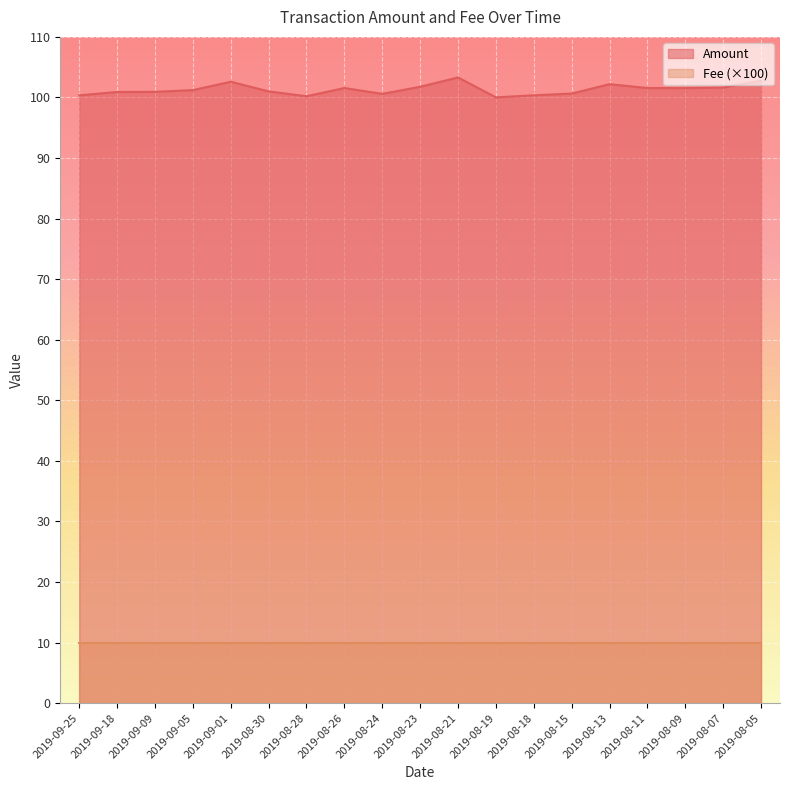

Does the chart display data point markers on the line(s)?

No